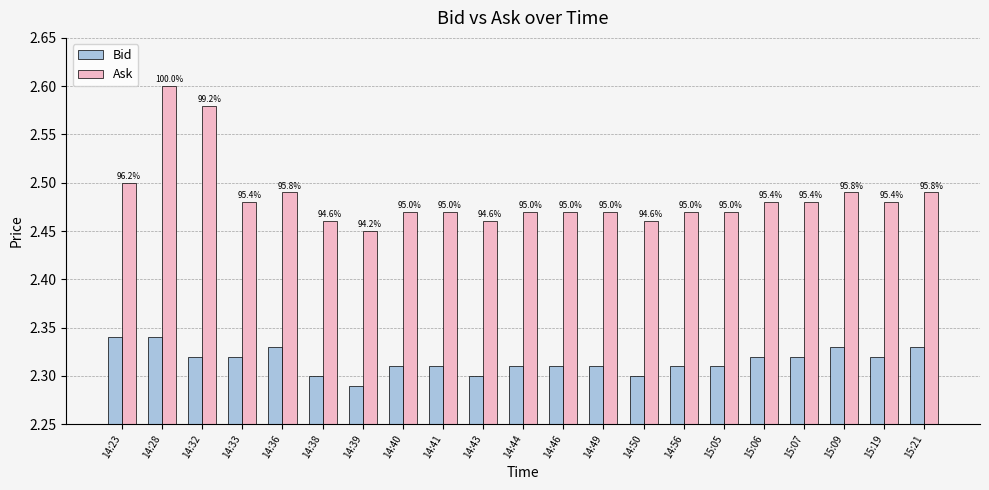

What are all the series names shown in the legend?

Bid, Ask